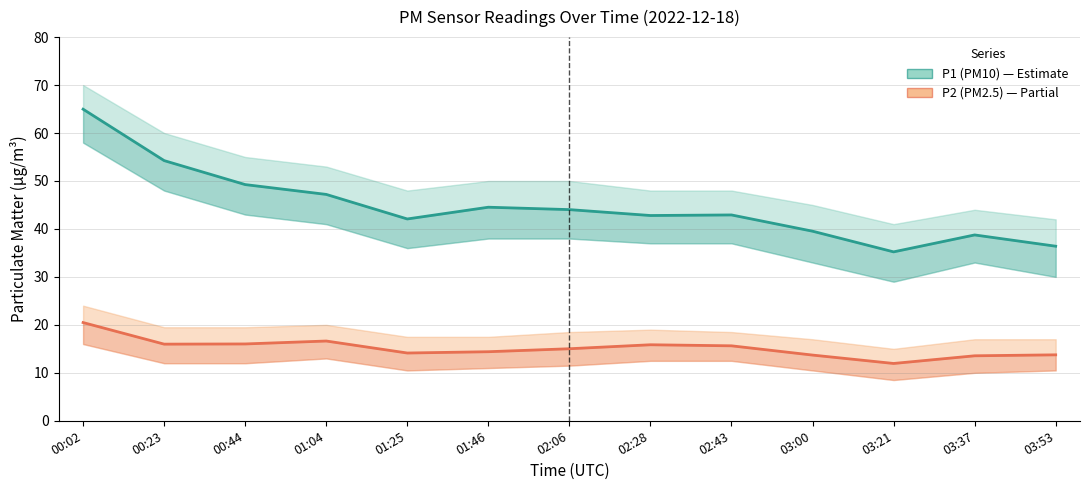

What is the label of the 13th point from the right?

00:02